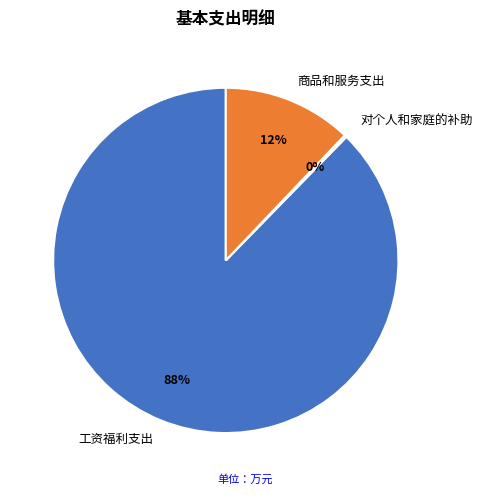

To the nearest percent, what portion does 工资福利支出 represent?

88%